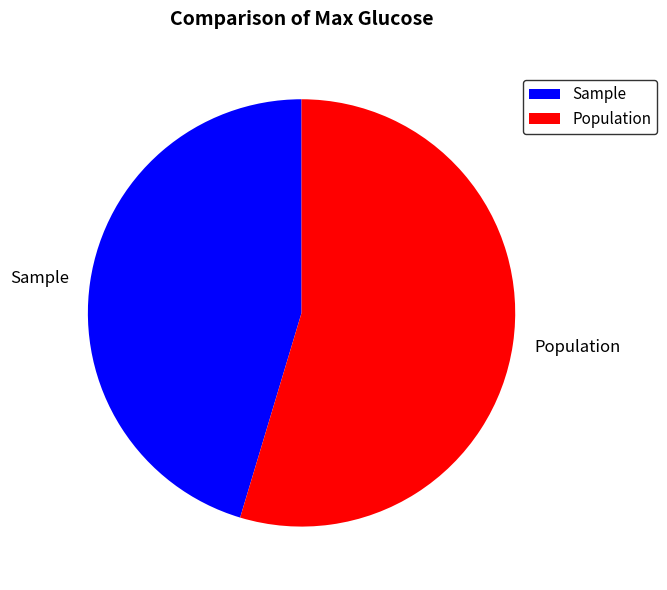

Which slice is the largest?

Population